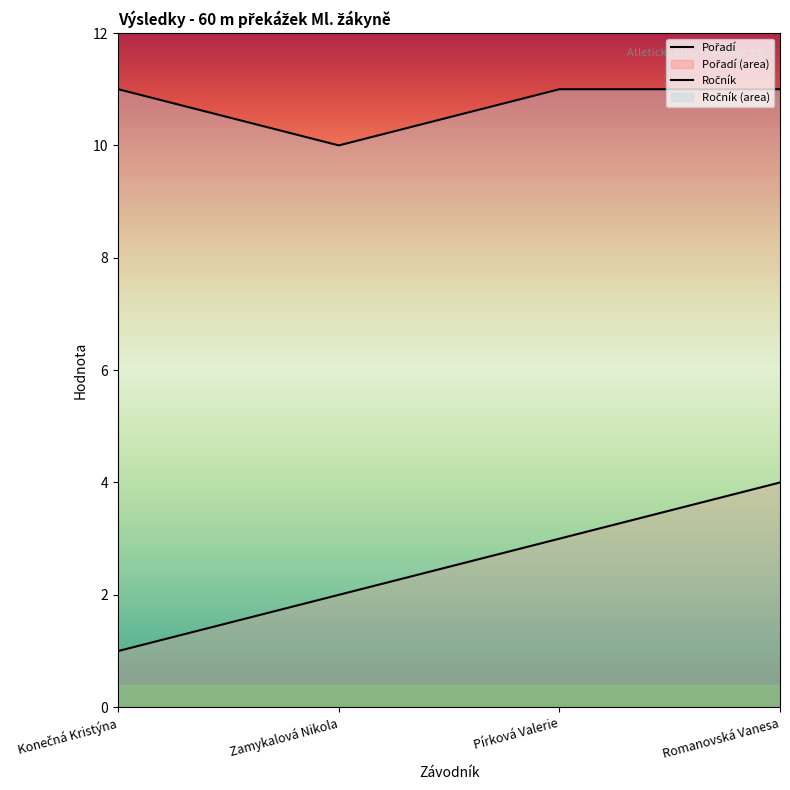

What is the total value across all series at Romanovská Vanesa?

15